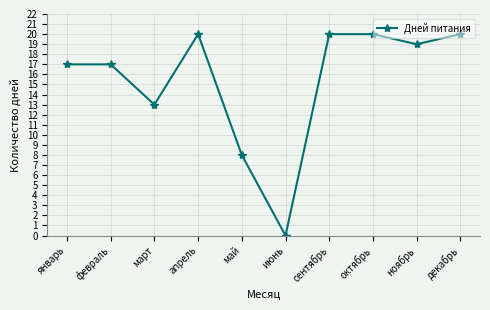

How many interior local valleys (lower than both neighbors) does the data have?

3